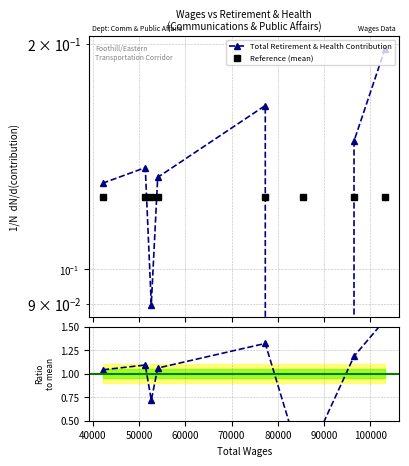

How many lines are shown in the chart?

2